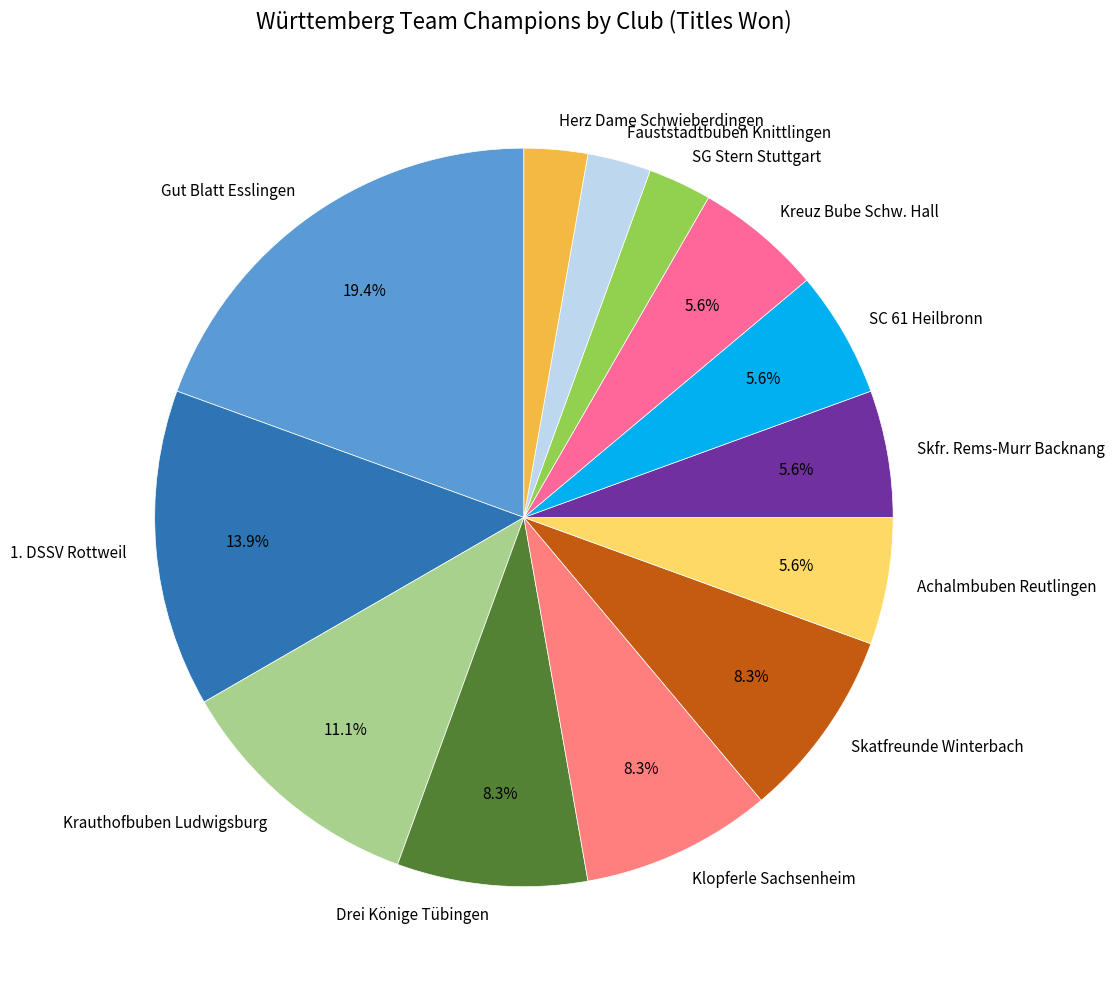

How many segments does this pie chart have?

13